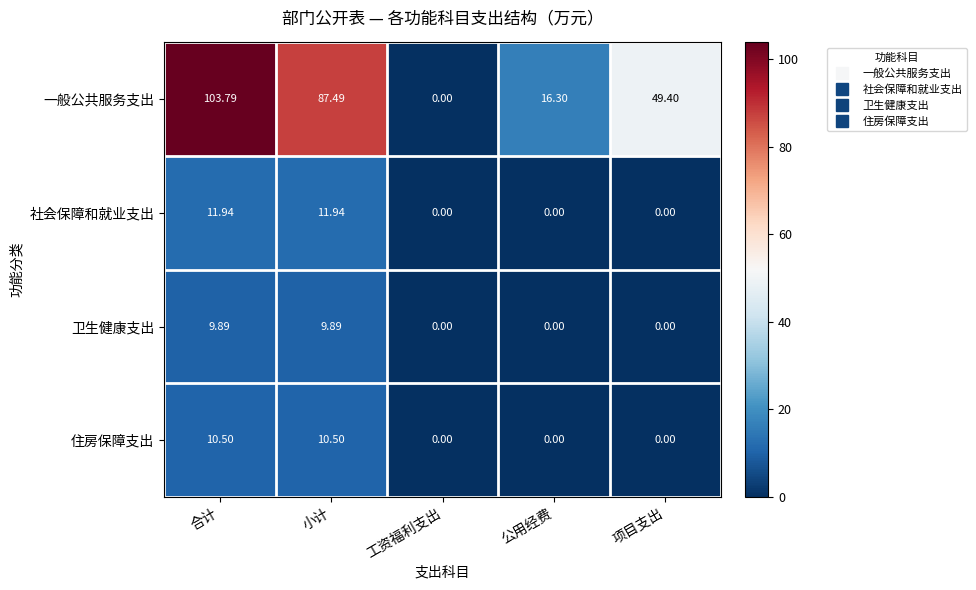

Rank the categories by 一般公共服务支出 value from highest to lowest.

合计, 小计, 项目支出, 公用经费, 工资福利支出